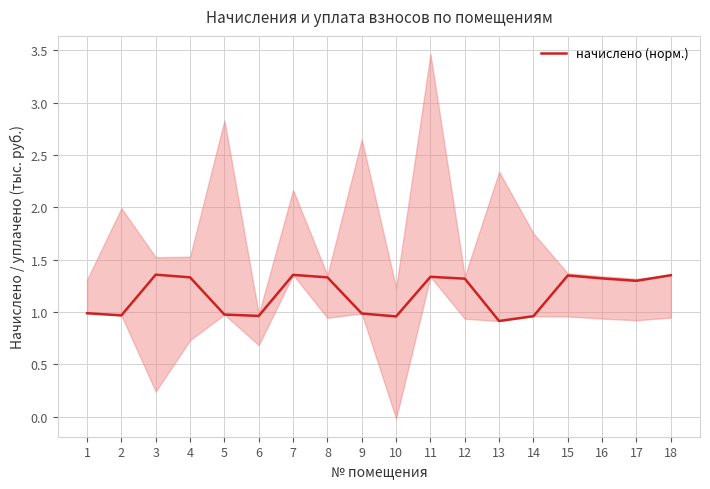

Is this an area chart (filled region under the line)?

No